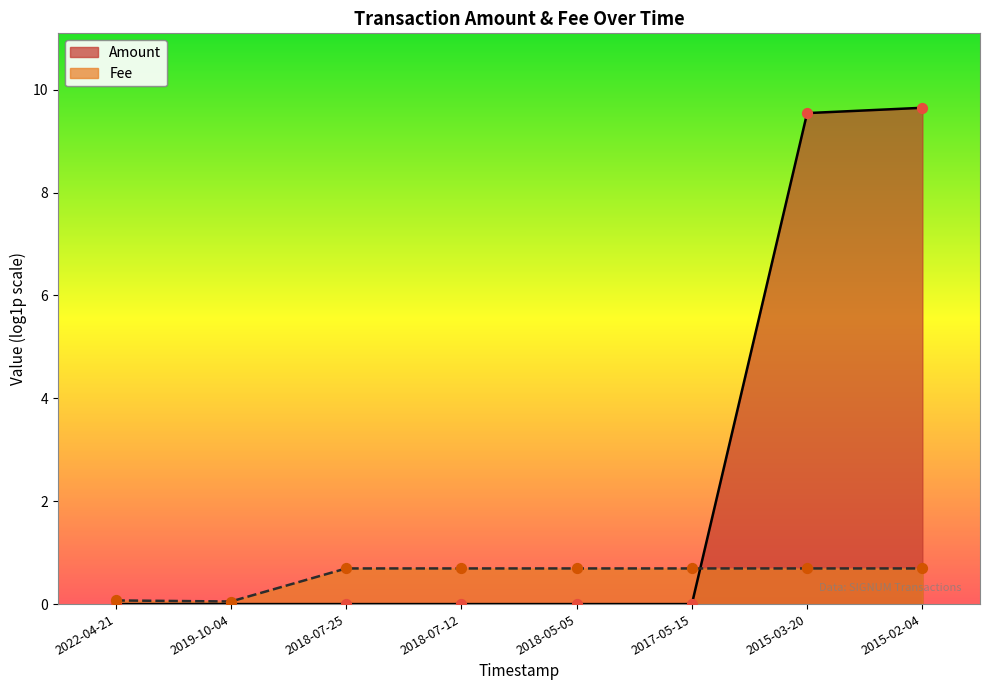

Which series reaches the maximum Y coordinate?

Amount